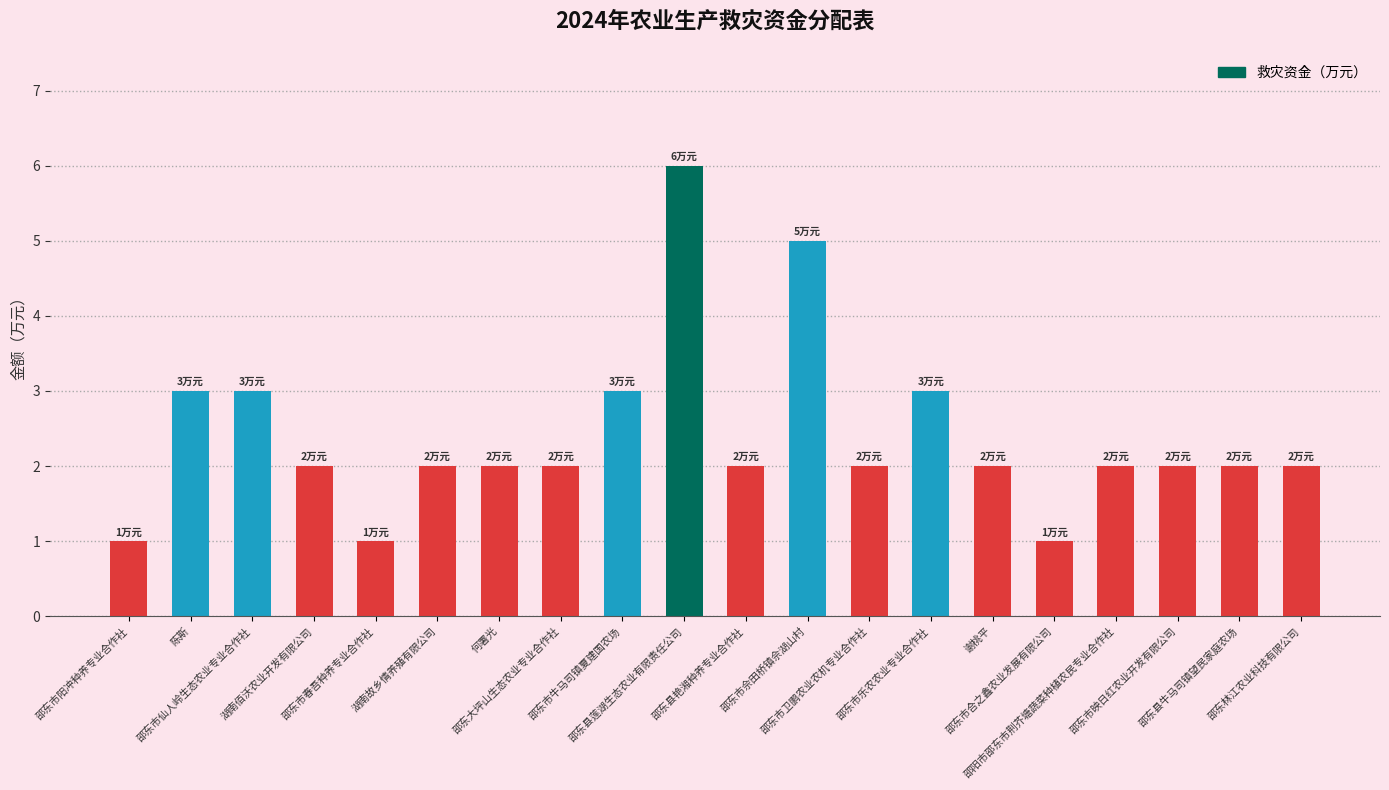

Reading left to right, list all the values displayed in this chart.

1	3	3	2	1	2	2	2	3	6	2	5	2	3	2	1	2	2	2	2